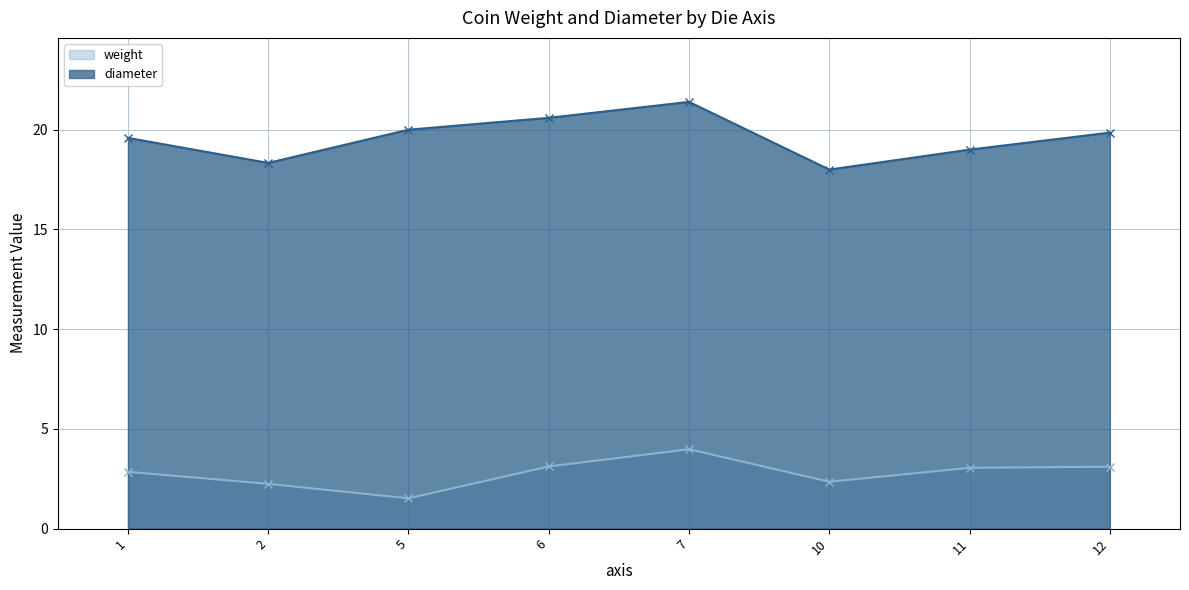

What is the difference between the highest and lowest values at 12?

16.7